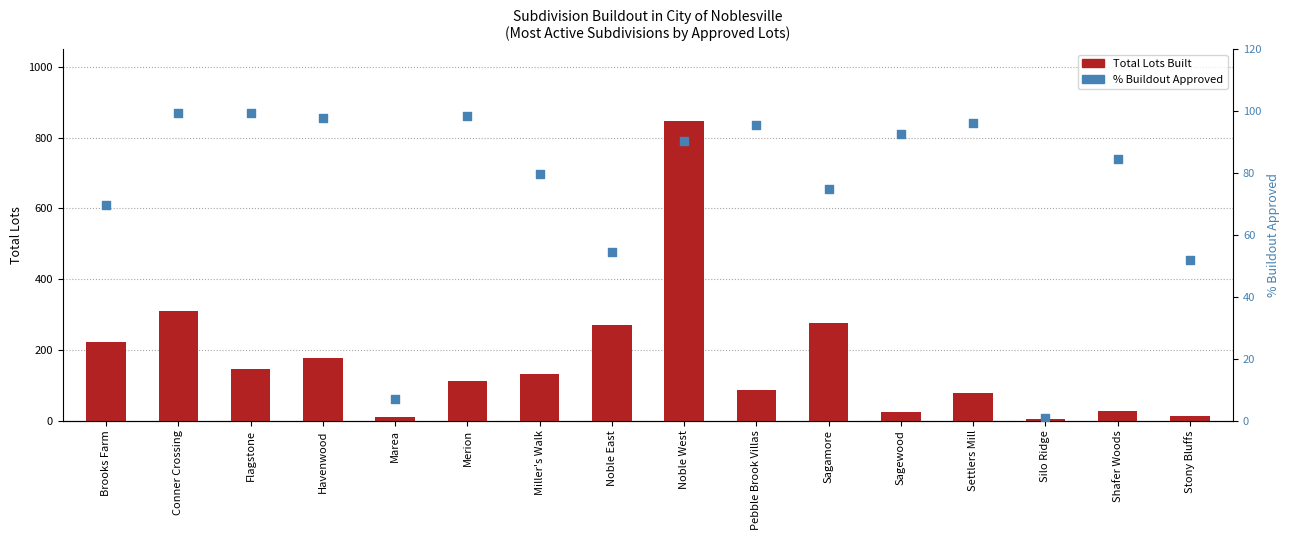

At which category is the sum across all series the highest?

Noble West